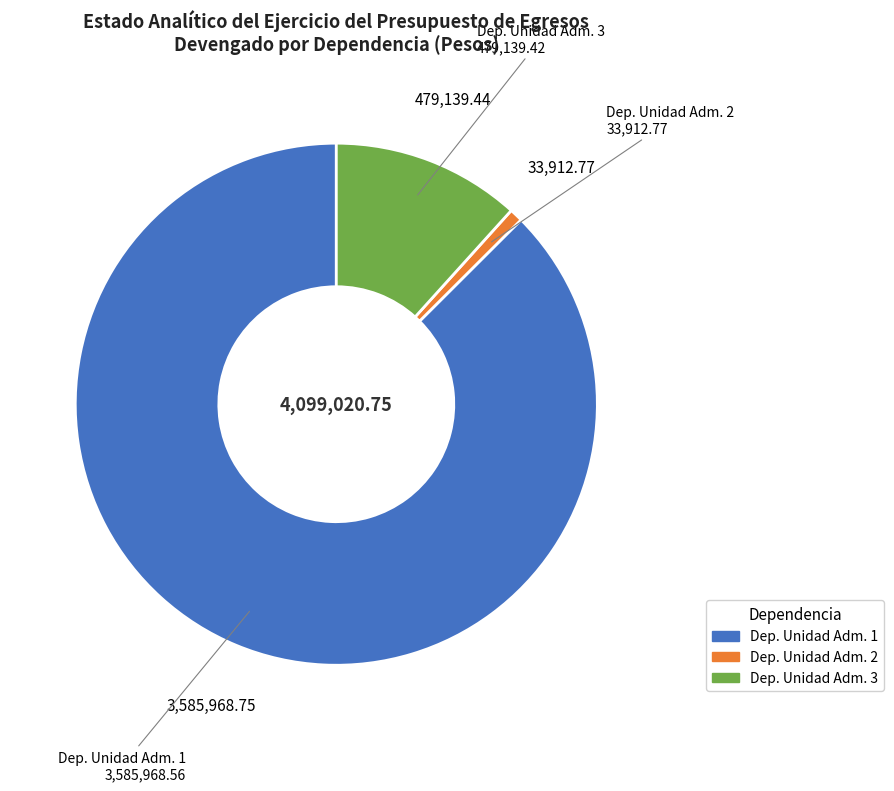

Count the number of slices in the pie.

3